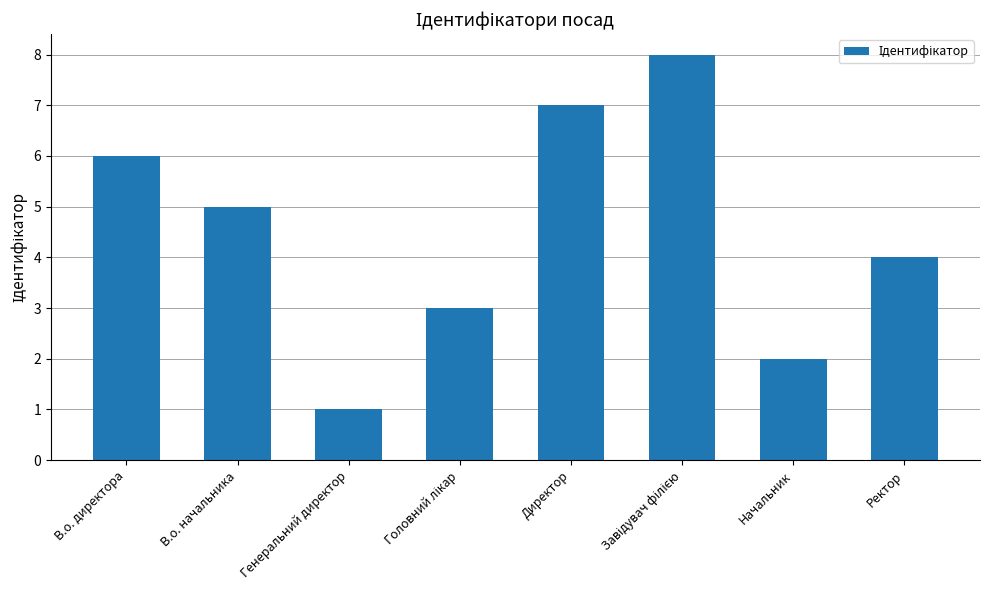

What is the difference between the maximum and minimum values?

7